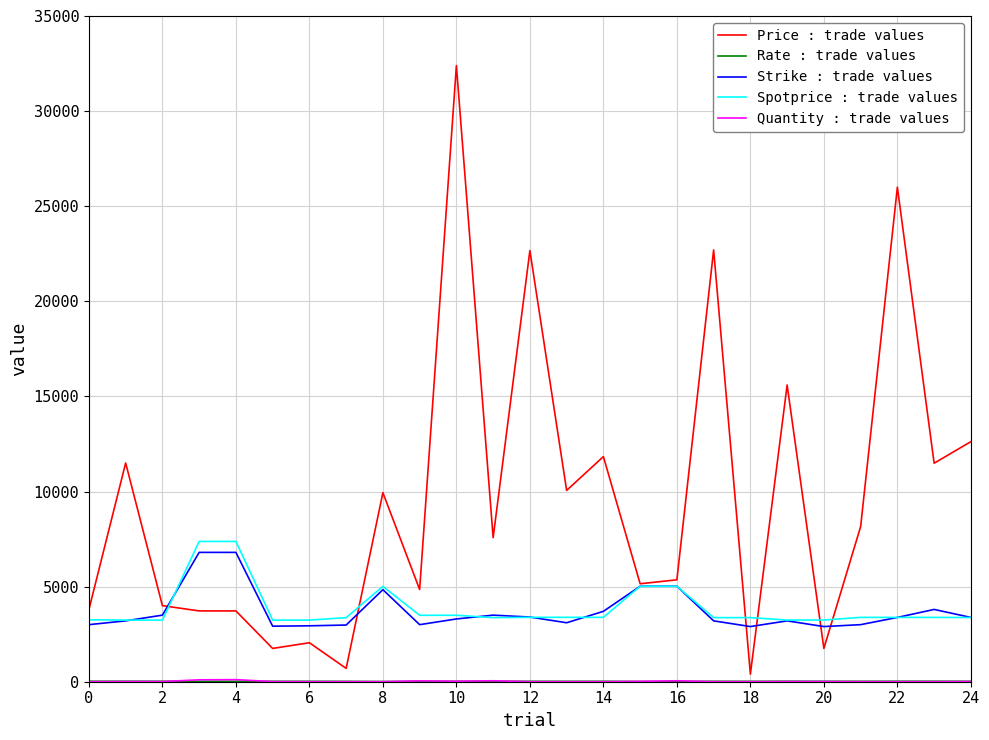

Count the number of categories in the chart.

25